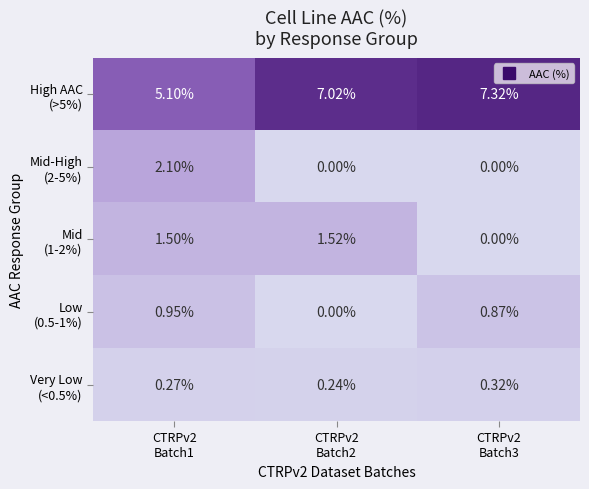

Between CTRPv2 Batch1 and CTRPv2 Batch2, which series saw the biggest shift?

Mid-High (2-5%)